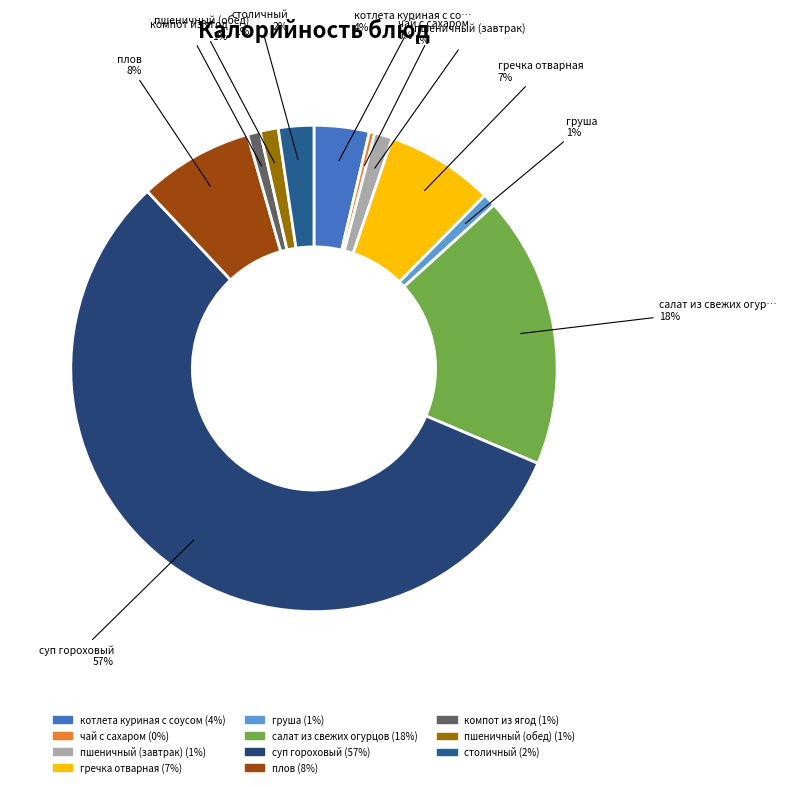

True or false: салат из свежих огурцов accounts for 18% of the total.

True